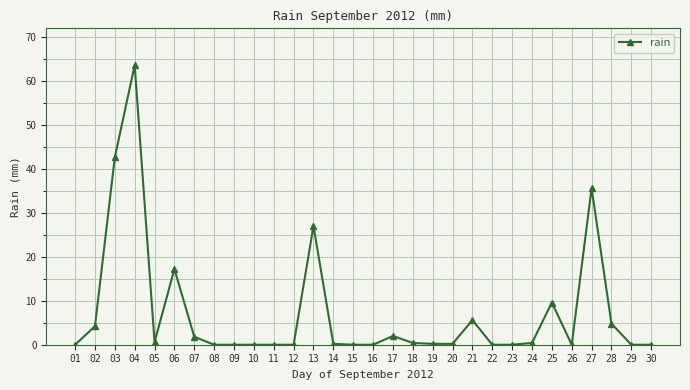

What is the average value?

7.2